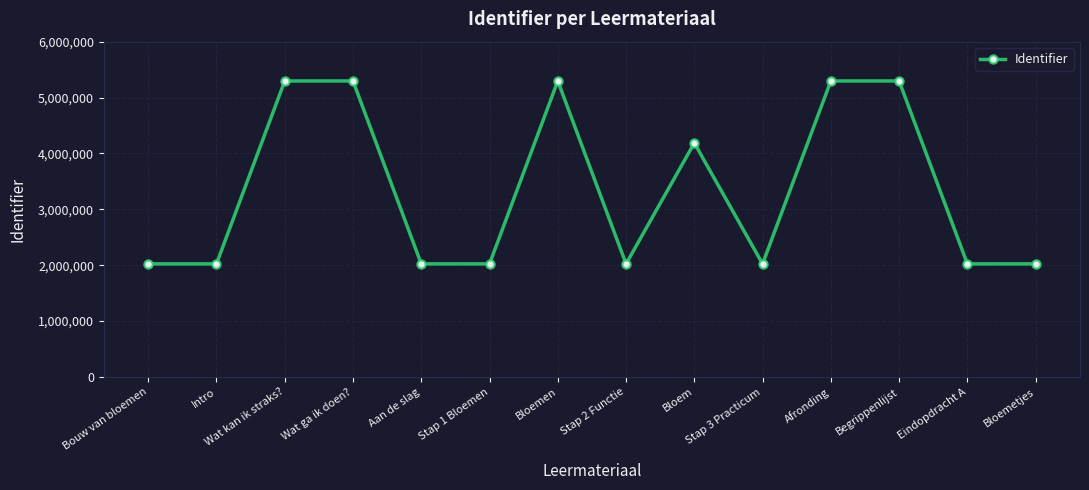

At which label does the data first exceed 2022865?

Wat kan ik straks?